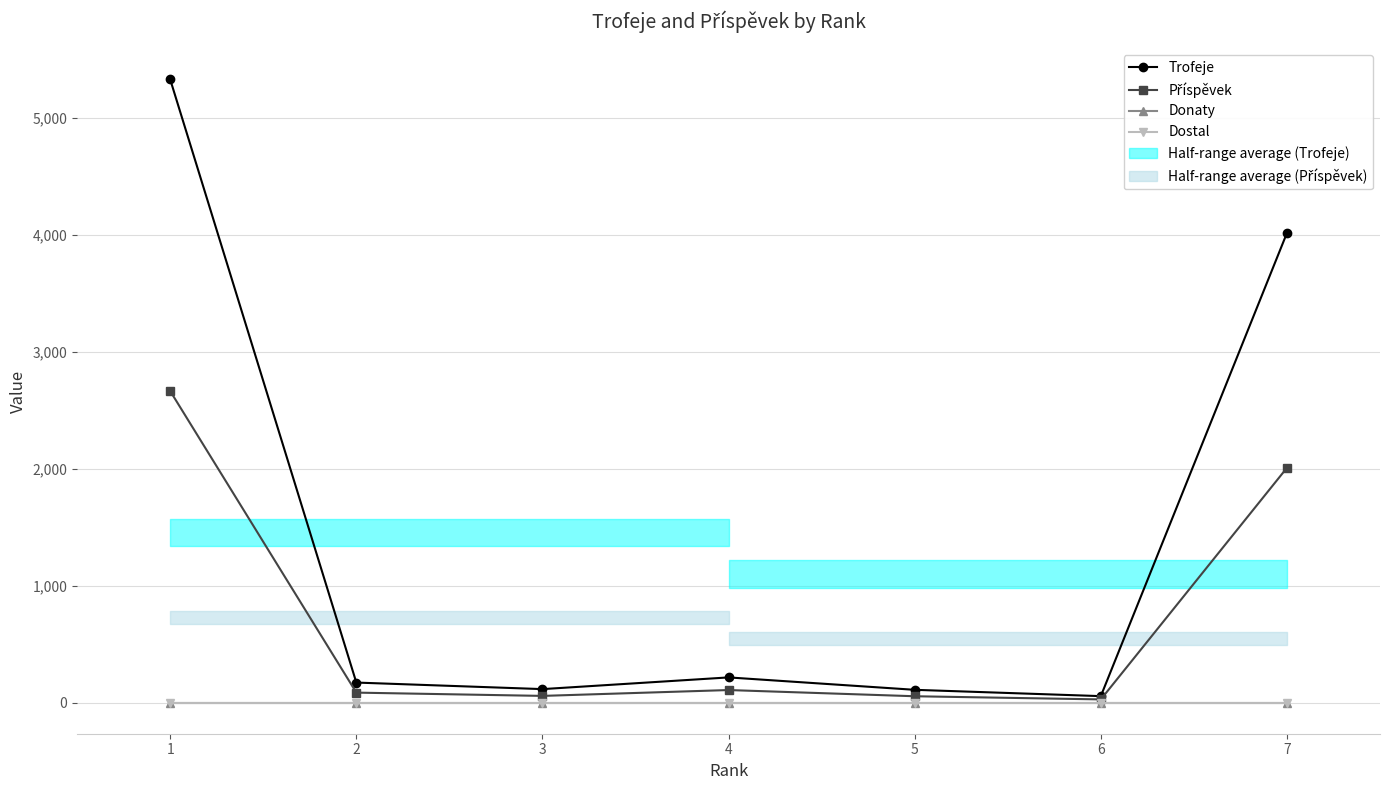

Which series has the largest range (max minus min)?

Trofeje